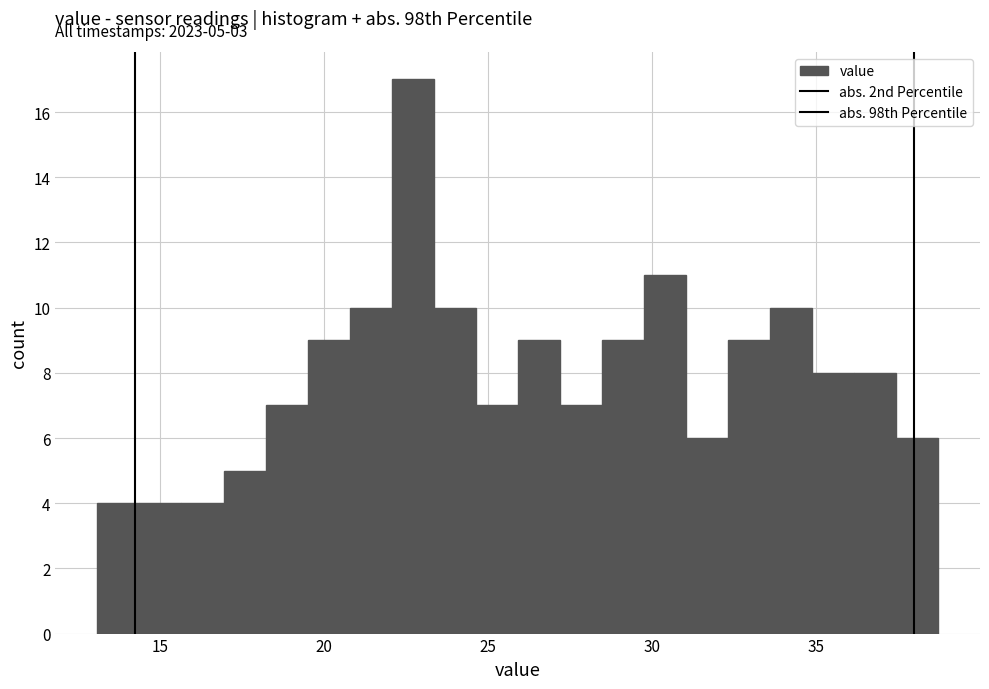

Read against the x-axis, roughly where is the centre of the tallest bar?

22.5